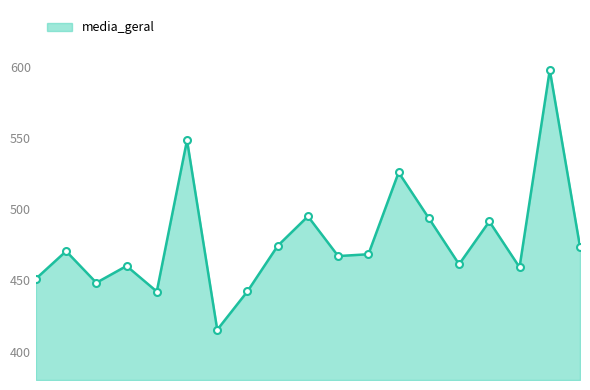

What is the maximum value shown in the chart?

597.9